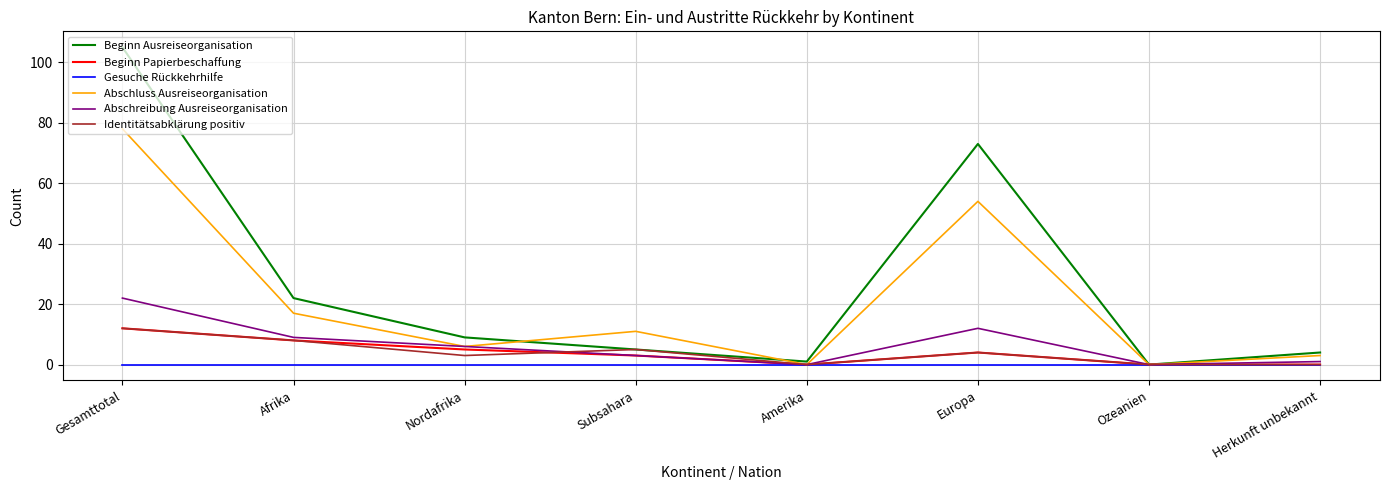

What position from the right is Subsahara?

5